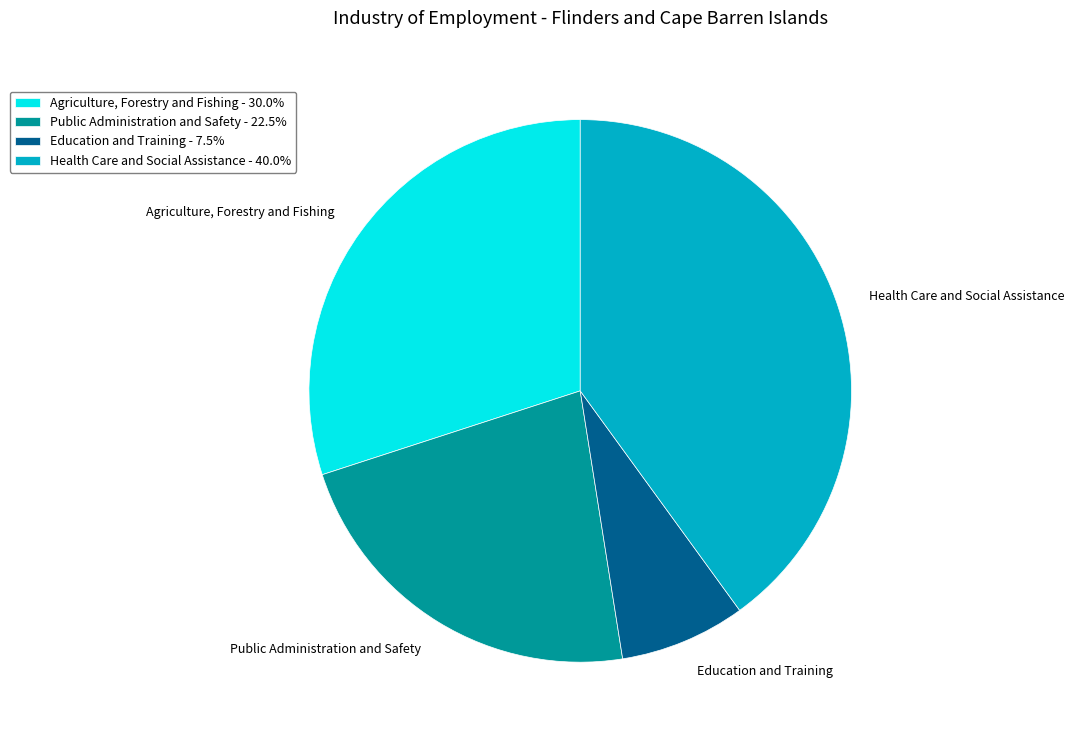

What is the smallest slice in the pie chart?

Education and Training